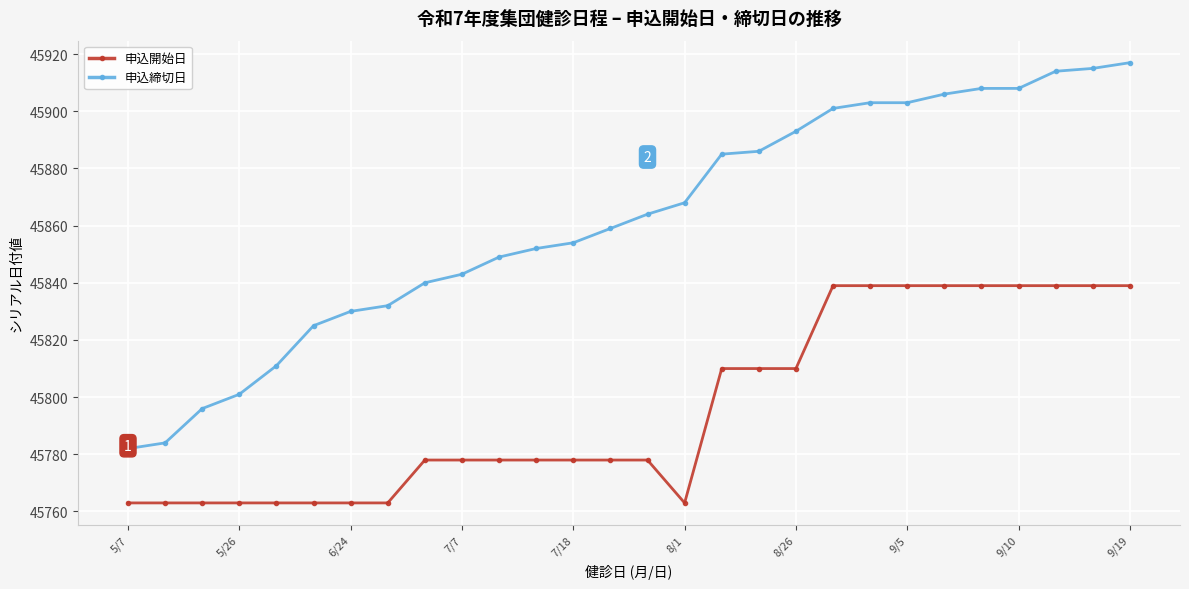

What is the value of the 申込締切日 point at the 23rd from the left?

45906